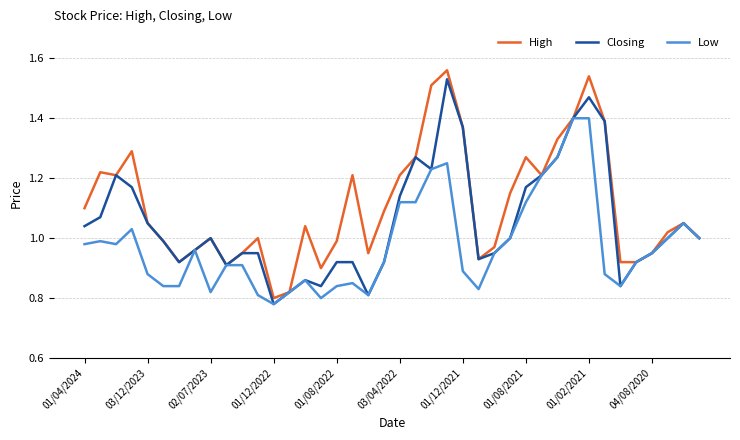

Does the chart display data point markers on the line(s)?

No